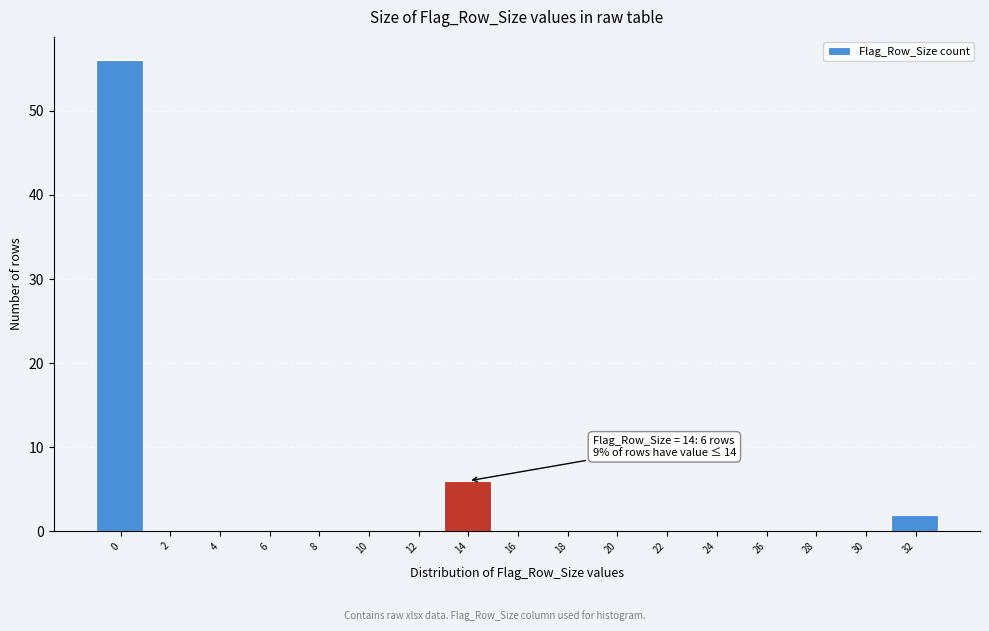

Reading left to right, list all the values displayed in this chart.

0=56	2=0	4=0	6=0	8=0	10=0	12=0	14=6	16=0	18=0	20=0	22=0	24=0	26=0	28=0	30=0	32=2